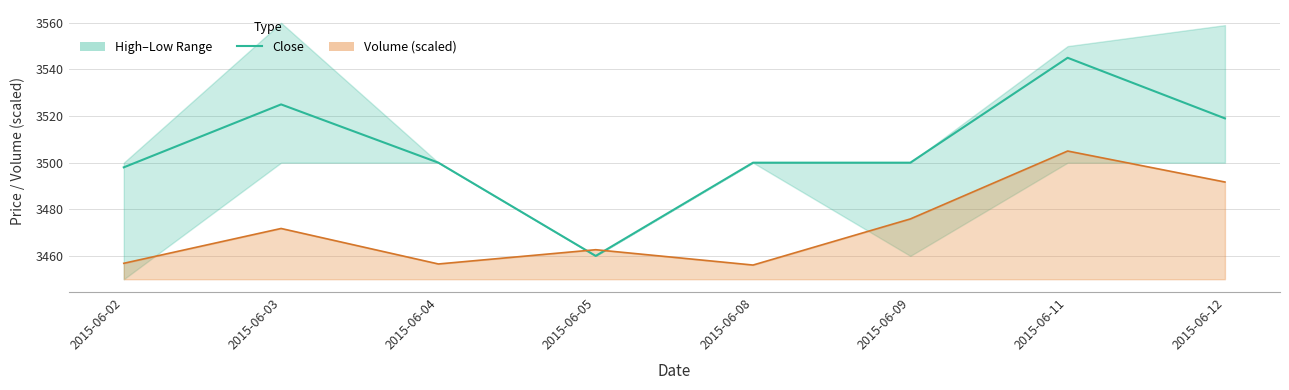

Reading left to right, what are all the values shown in this chart?

3498	3525	3500	3460	3500	3500	3545	3519